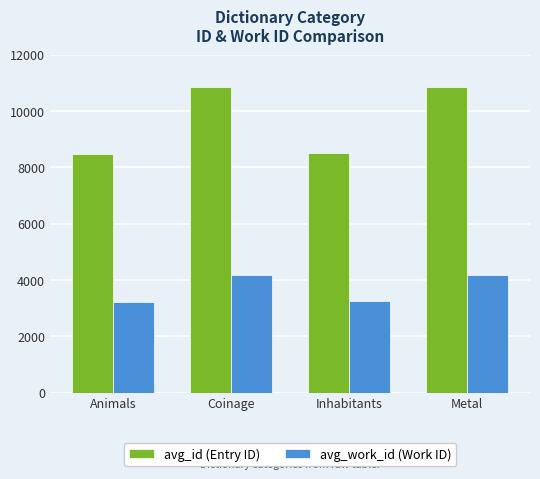

What position from the right is Metal?

1